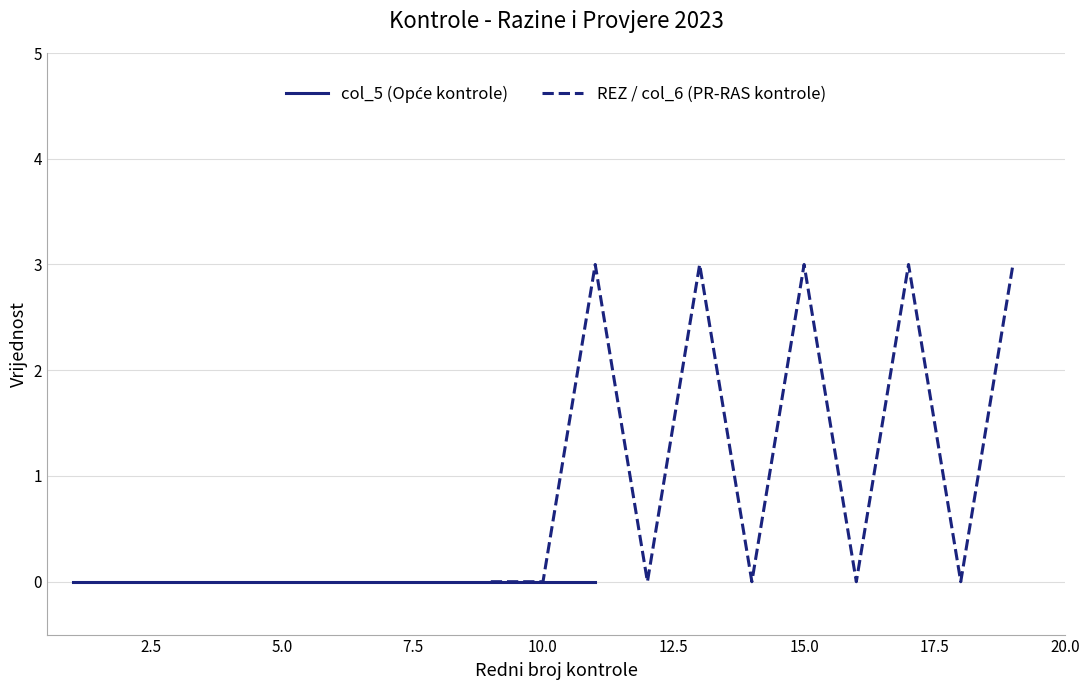

What is the difference between the highest and lowest values at 20.0?

3